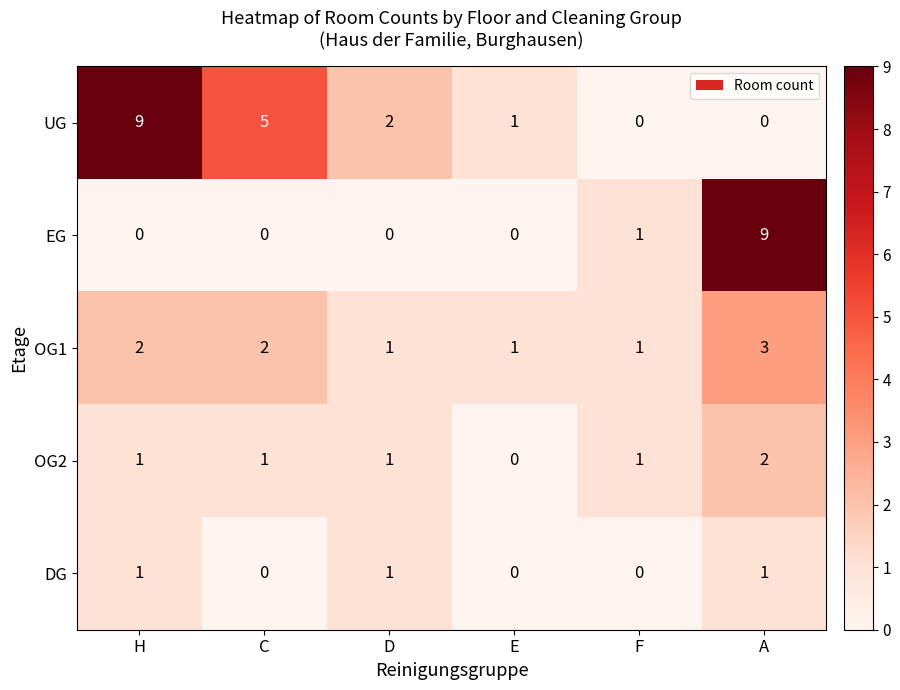

Reading left to right, what are all the values shown in this chart?

UG: 9	5	2	1	0	0
EG: 0	0	0	0	1	9
OG1: 2	2	1	1	1	3
OG2: 1	1	1	0	1	2
DG: 1	0	1	0	0	1